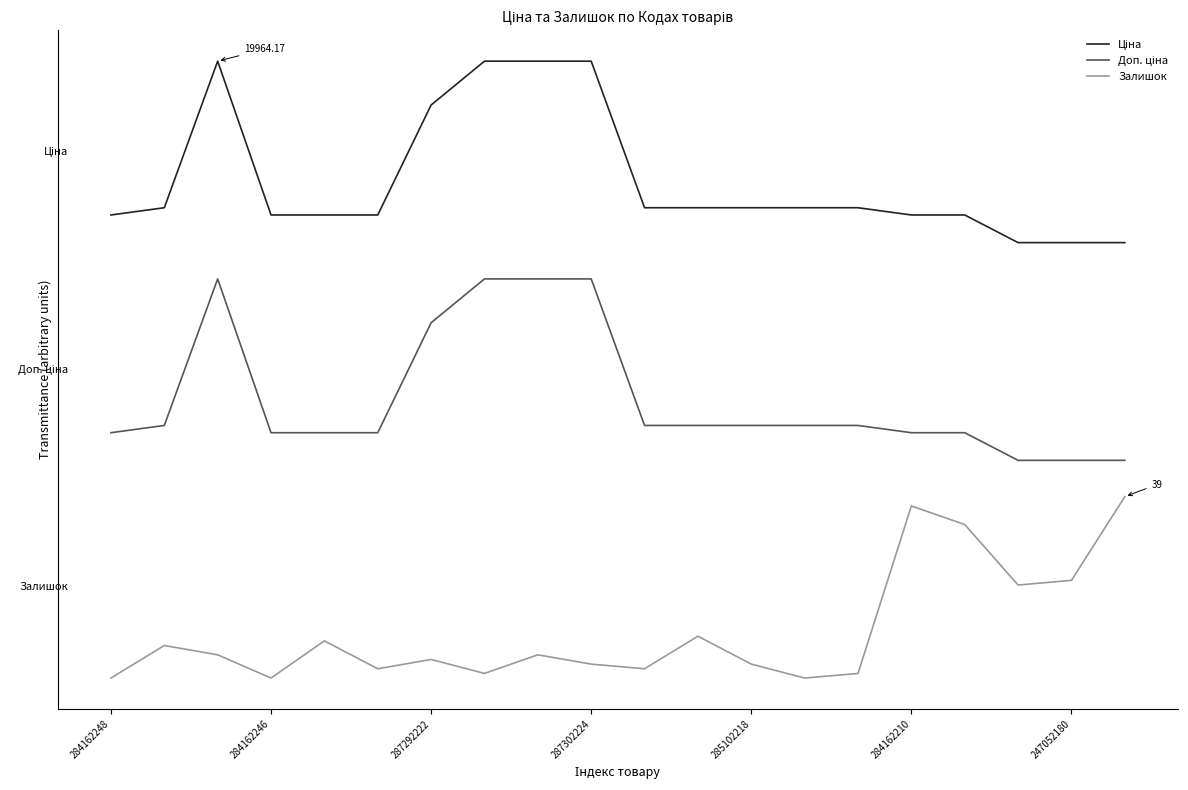

Does the chart display data point markers on the line(s)?

No